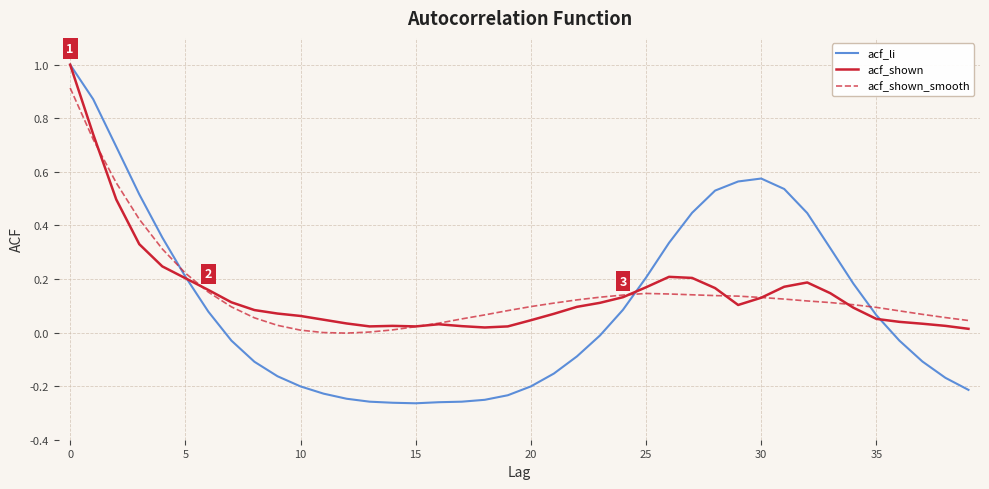

Which series has the widest spread of values?

acf_li